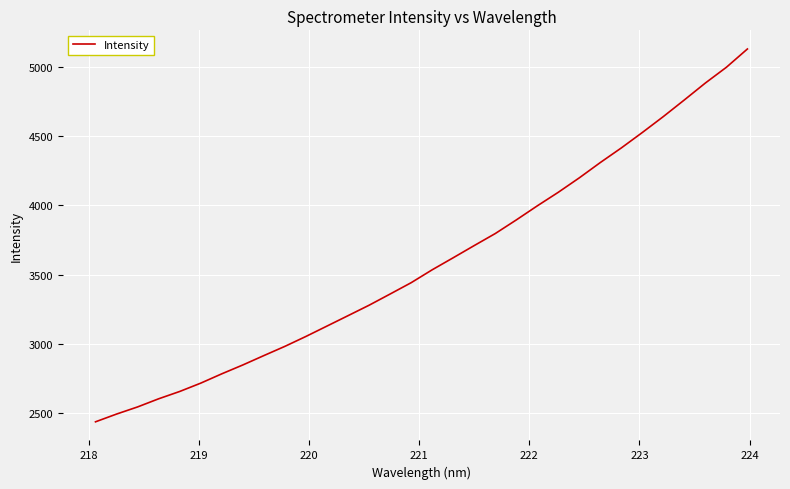

Does the chart display data point markers on the line(s)?

No